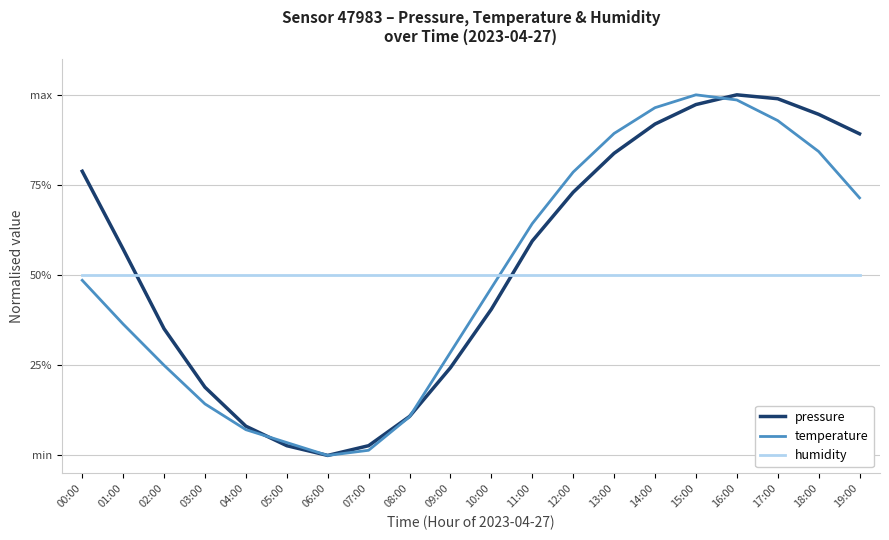

True or false: humidity and temperature cross at least once.

True